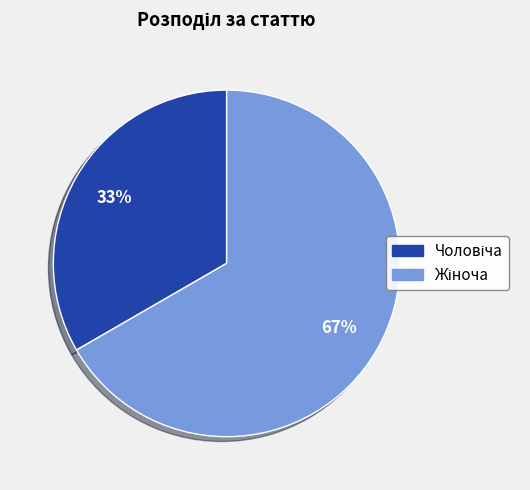

How many slices are in this pie chart?

2